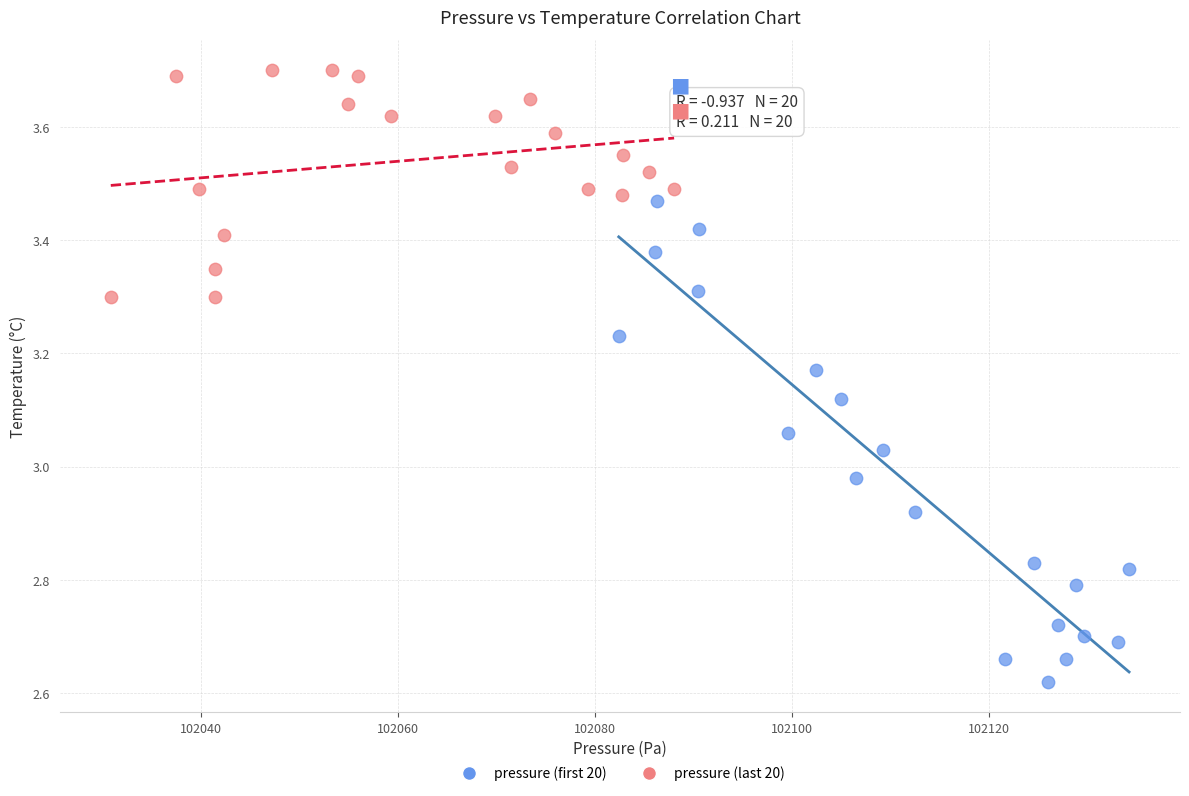

Which series reaches the minimum Y coordinate?

pressure (first 20)